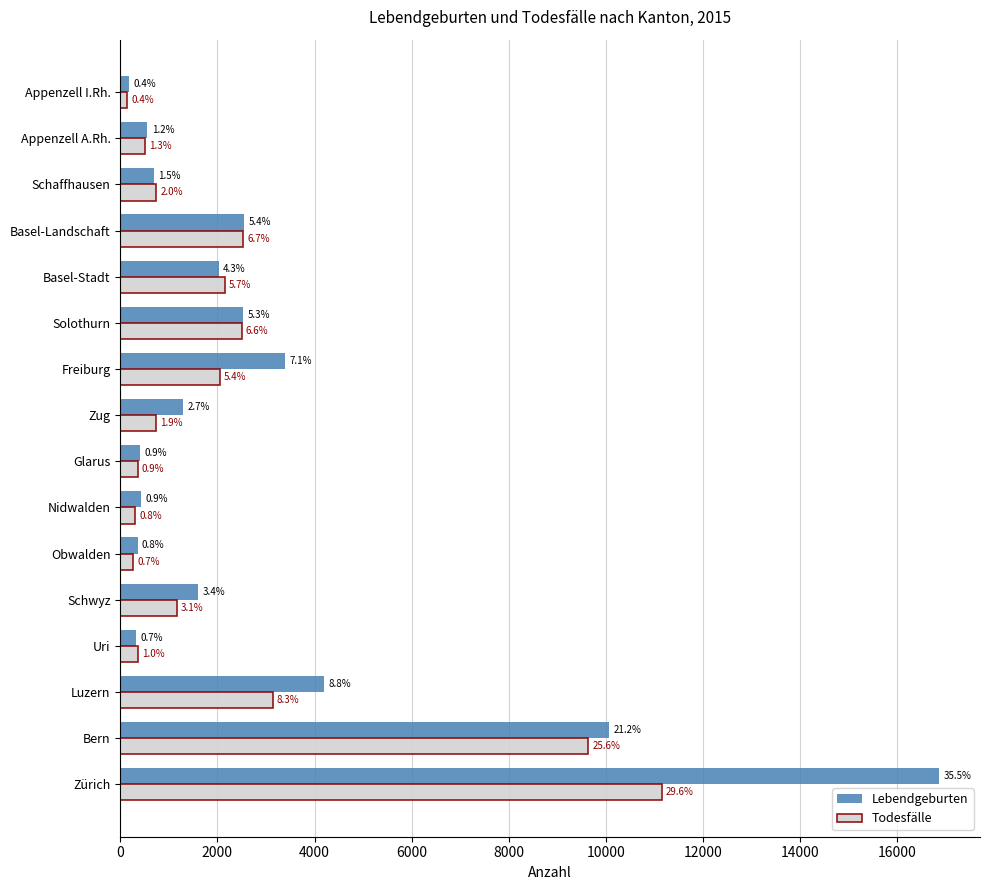

What are all the series names shown in the legend?

Lebendgeburten, Todesfälle